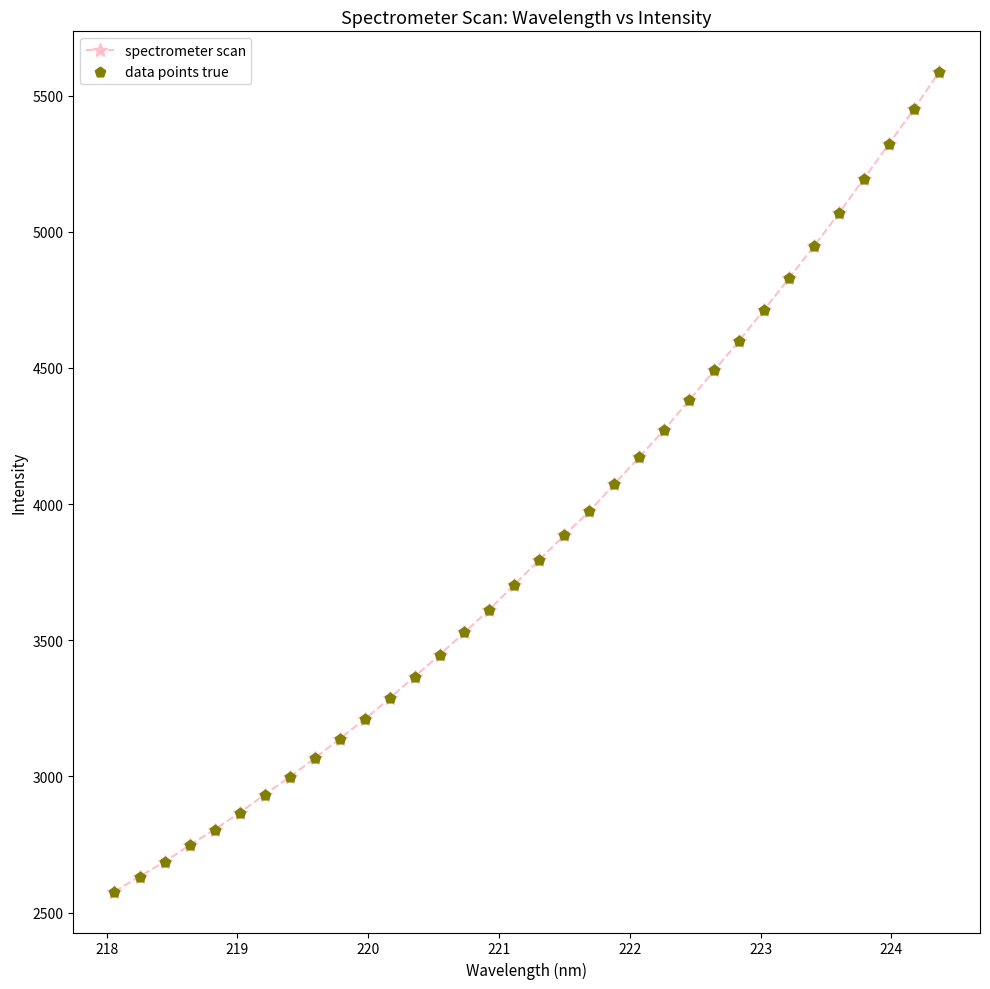

What is the maximum value shown in the chart?

5585.4